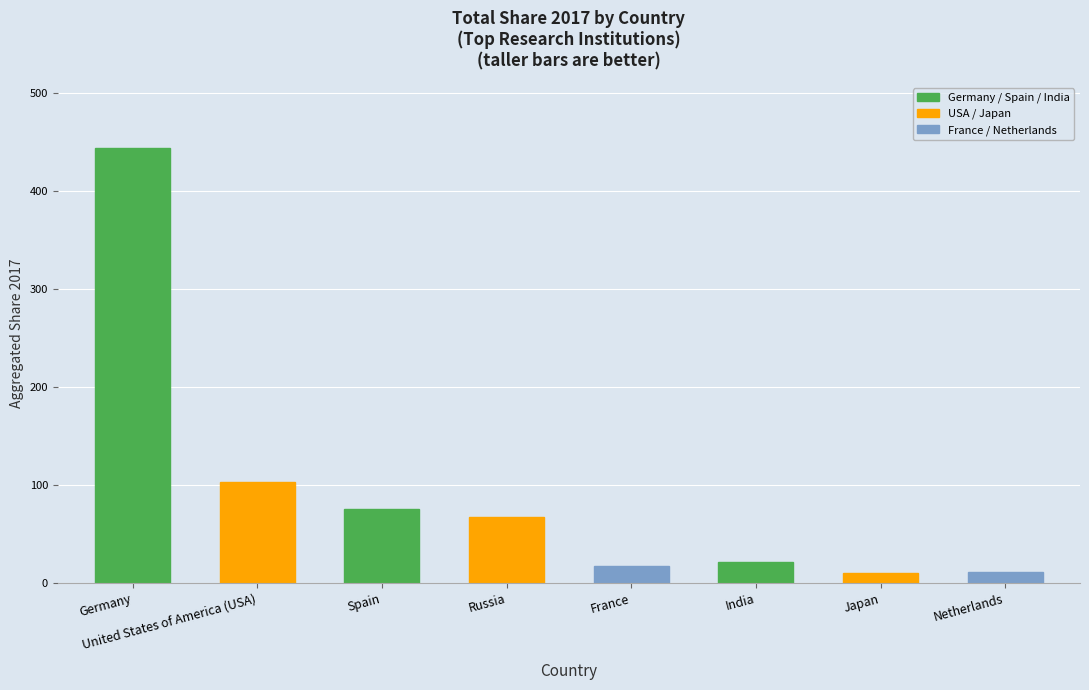

What is the value of the 8th bar from the left?

11.8